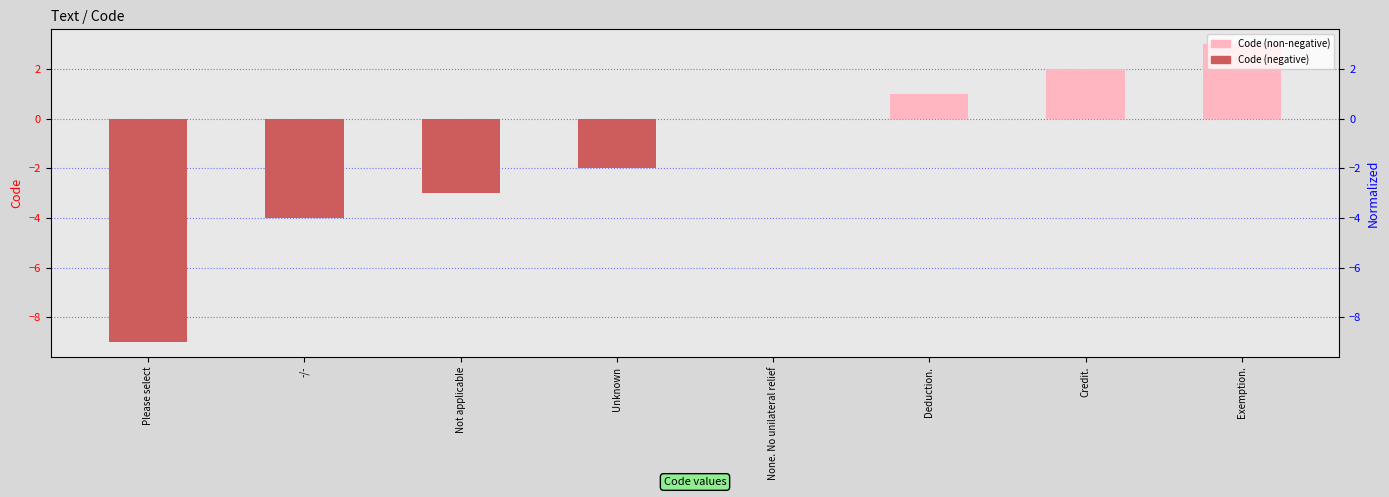

How many bars are there in total?

8